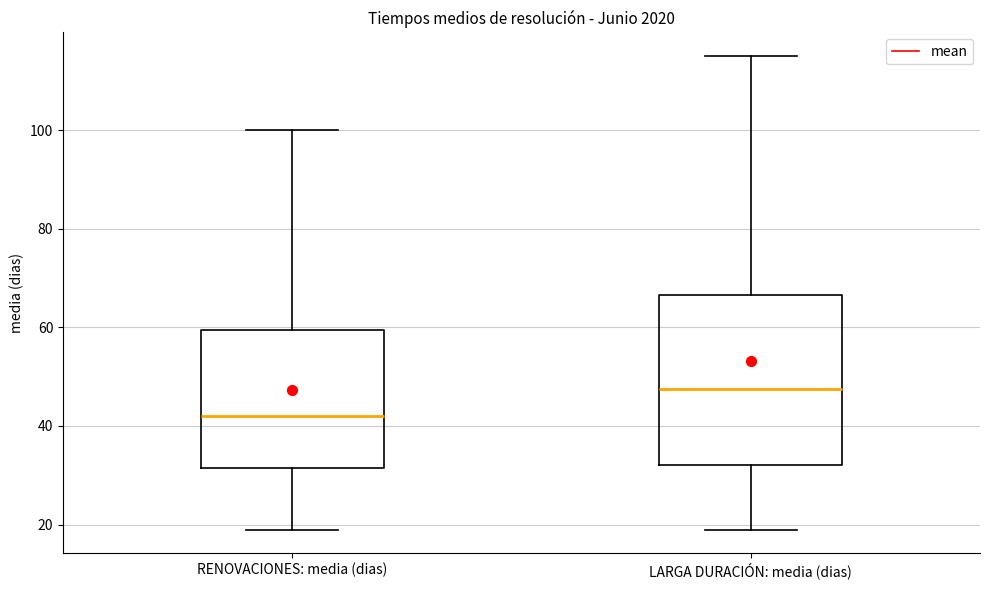

Reading left to right, read every box against the y-axis: the position of its median line, the range the box covers, and the ends of its whiskers. The values are not printed on the chart, so give them approximately, as read against the axis.

RENOVACIONES: media (dias): median 42, box 32 to 60, whiskers 20 to 100
LARGA DURACIÓN: media (dias): median 48, box 32 to 66, whiskers 20 to 116